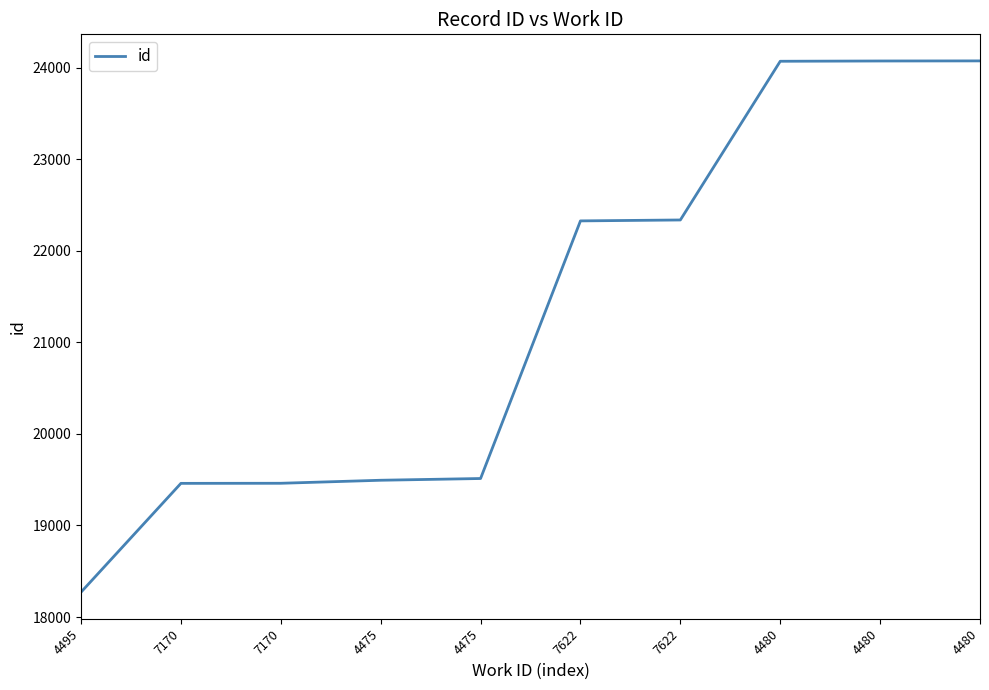

What is the sum of the values at 7170 and 4495?

37733